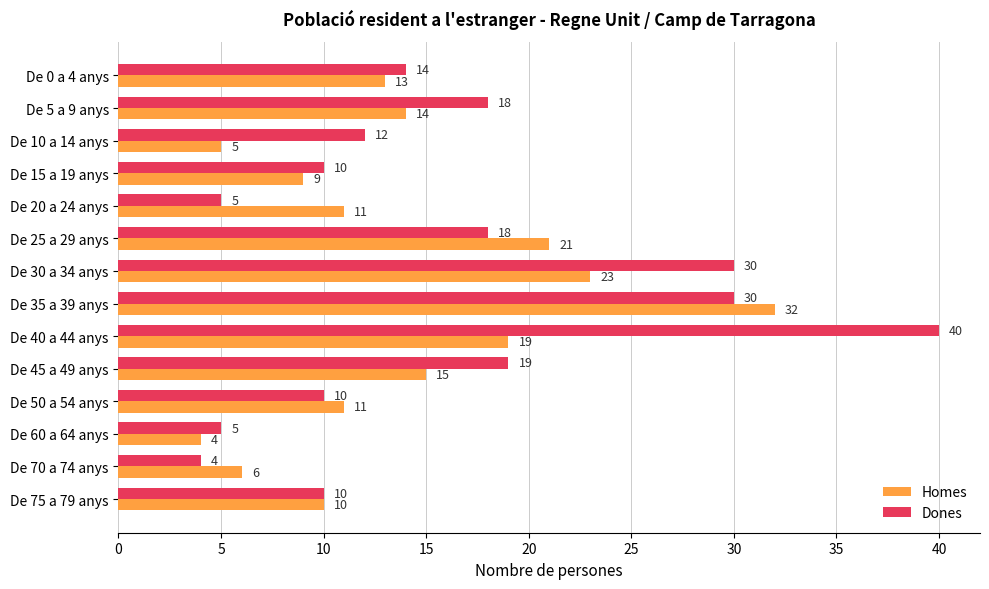

Read the Dones value at De 25 a 29 anys, to the nearest 10.

20